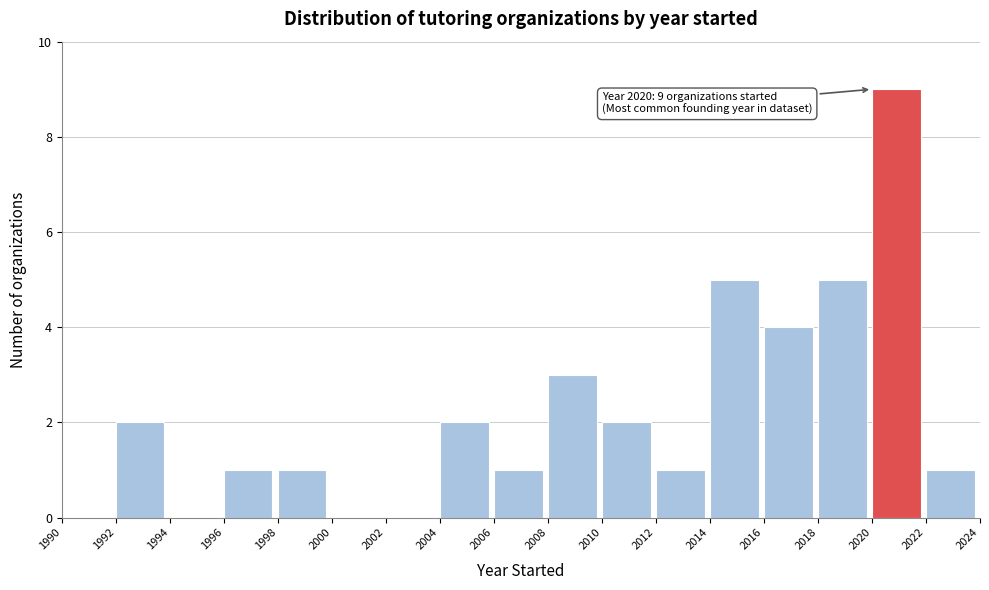

Over which range of the x-axis is the bar tallest?

2020 to 2022